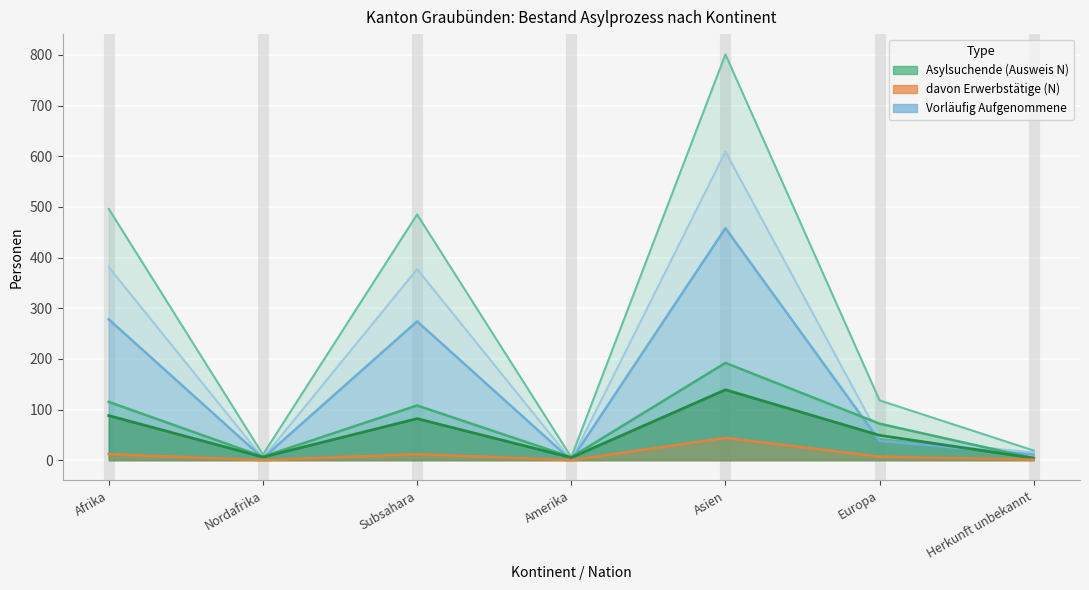

True or false: Asylsuchende Erwerbstätige and Vorläufig Aufgenommene Erwerbsfähige cross at least once.

False